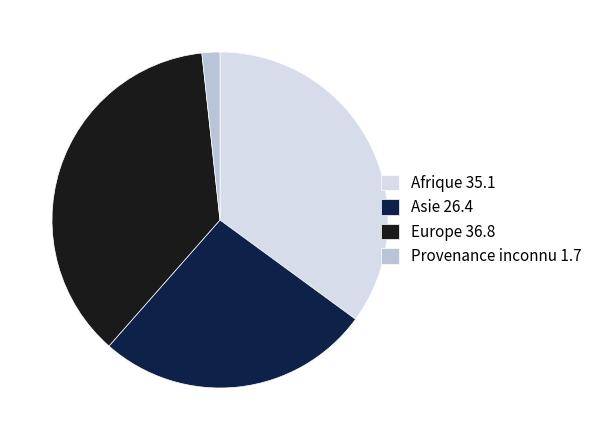

Which has a higher value, Provenance inconnu 1.7 or Asie 26.4?

Asie 26.4